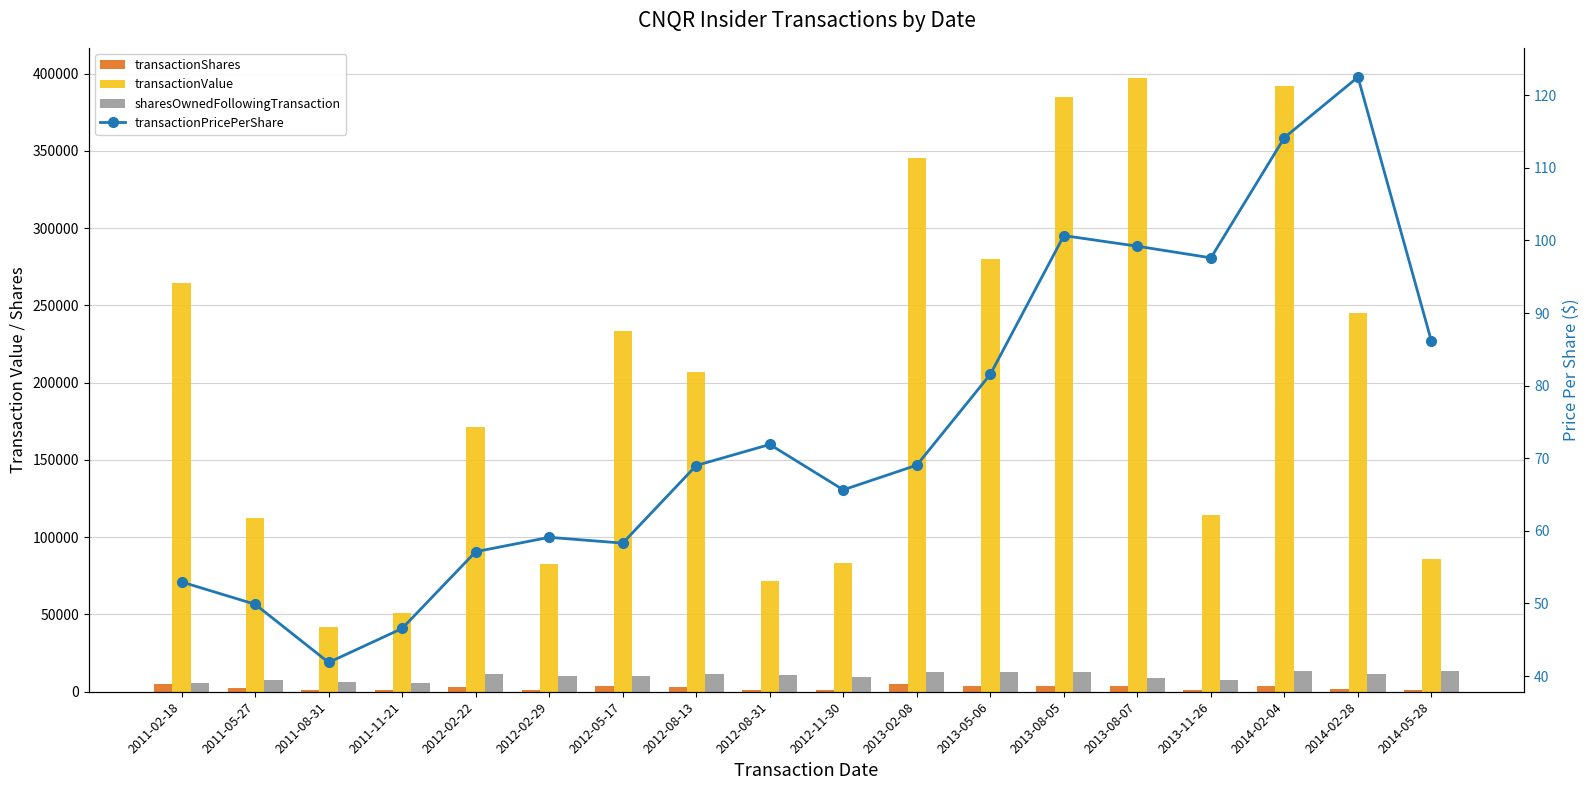

Is the value of transactionPricePerShare at 2012-11-30 greater than the value of transactionValue at 2013-11-26?

No